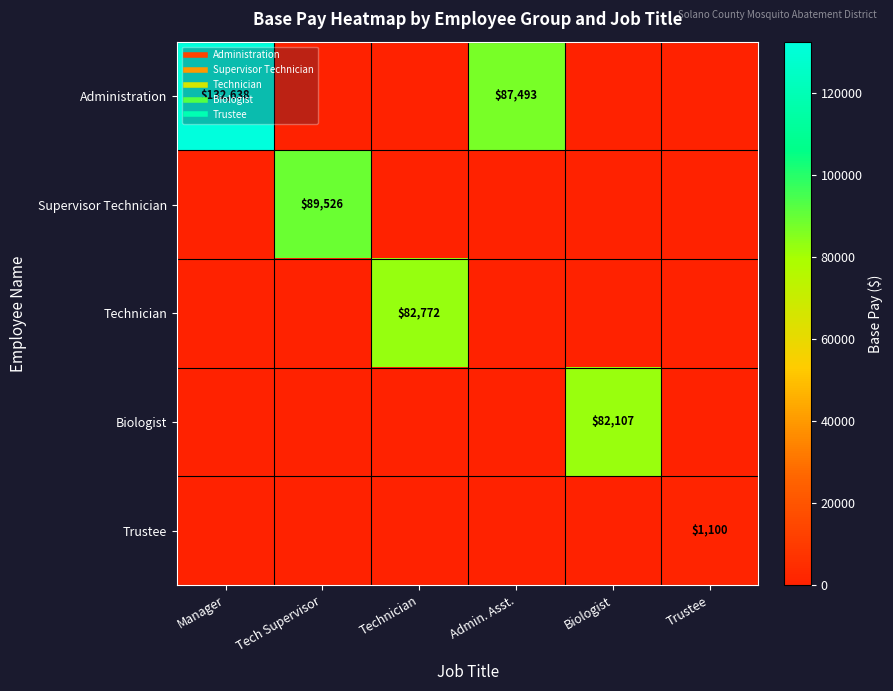

How many distinct data groups are displayed?

5